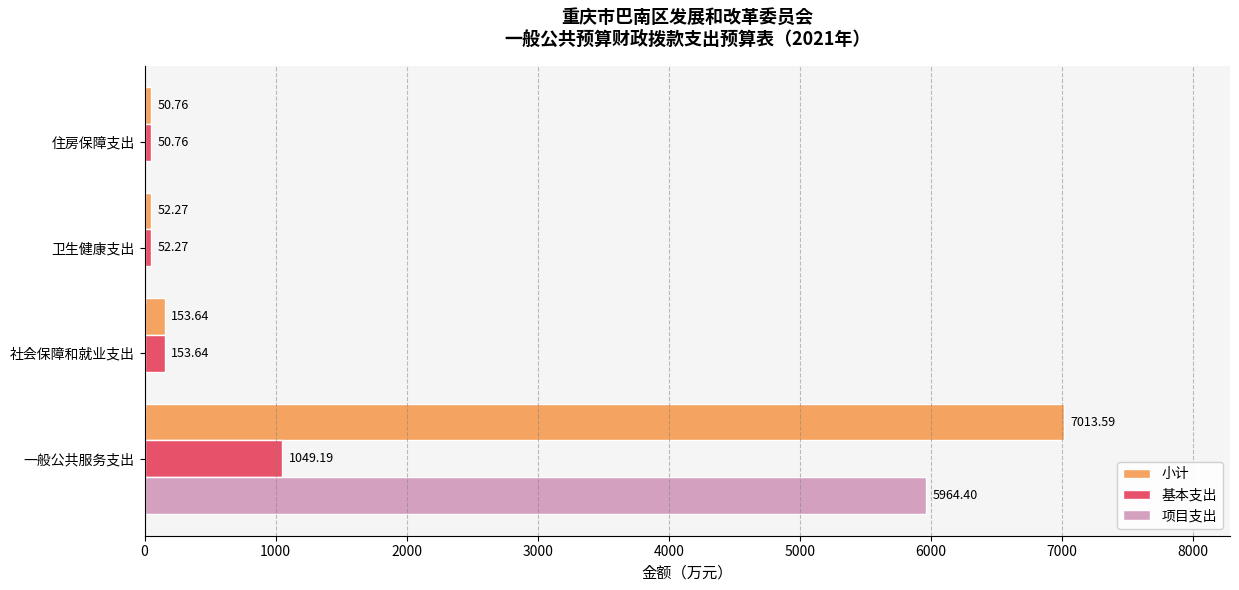

What is the highest value of the 基本支出 series?

1049.2